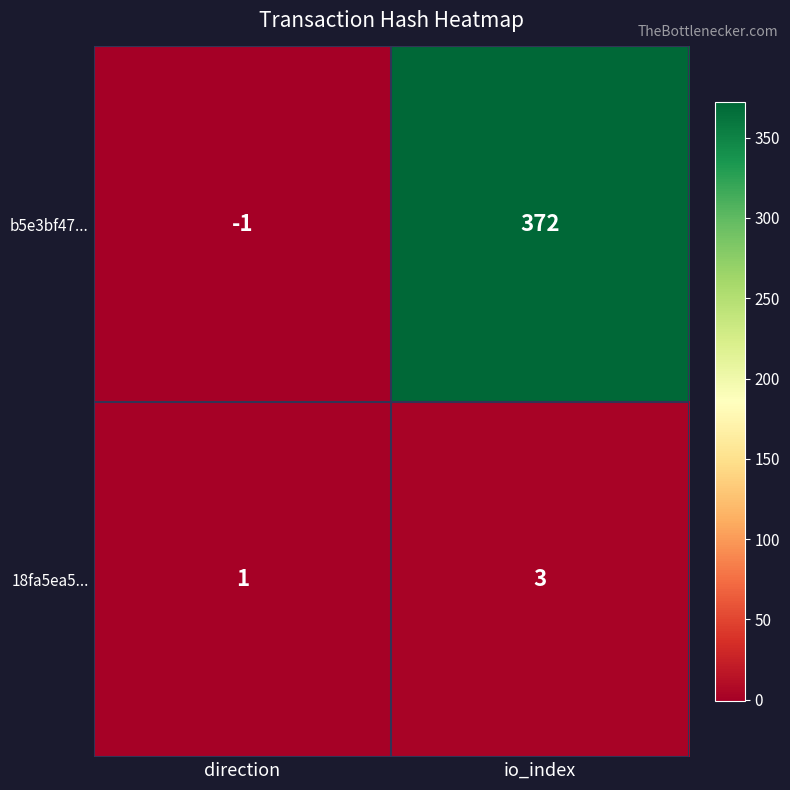

Reading right to left, extract all data points from this chart.

b5e3bf47...: 372	-1
18fa5ea5...: 3	1